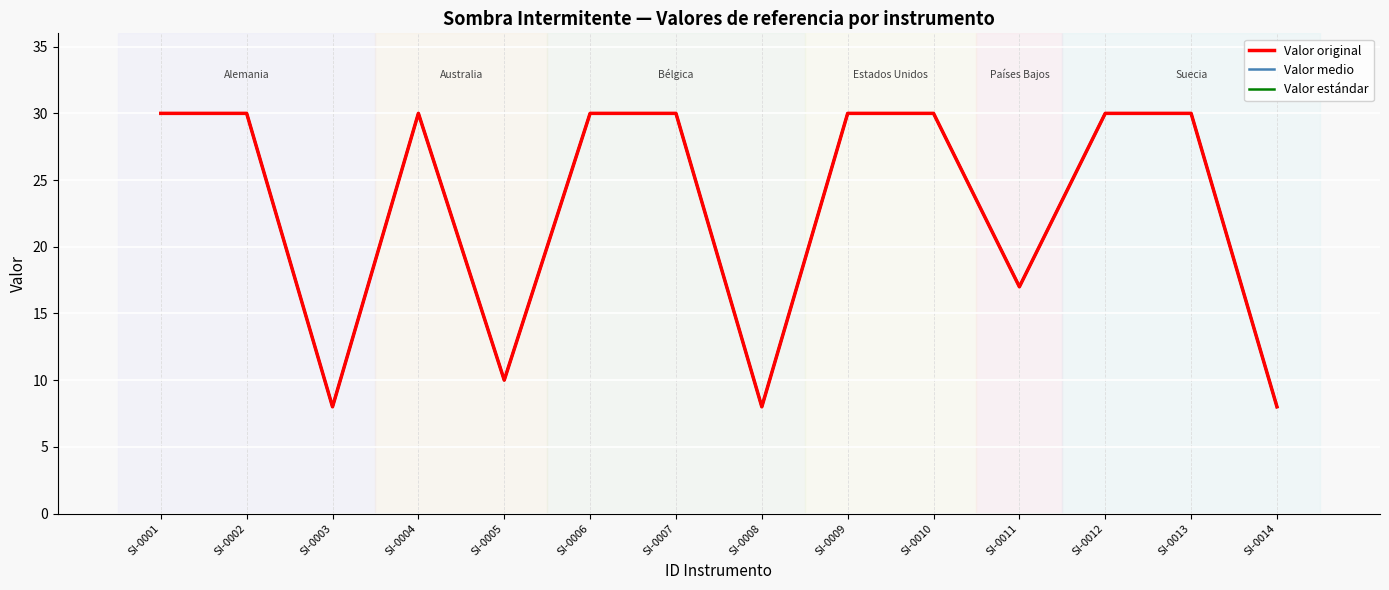

Where is the first local minimum for Valor medio?

SI-0003